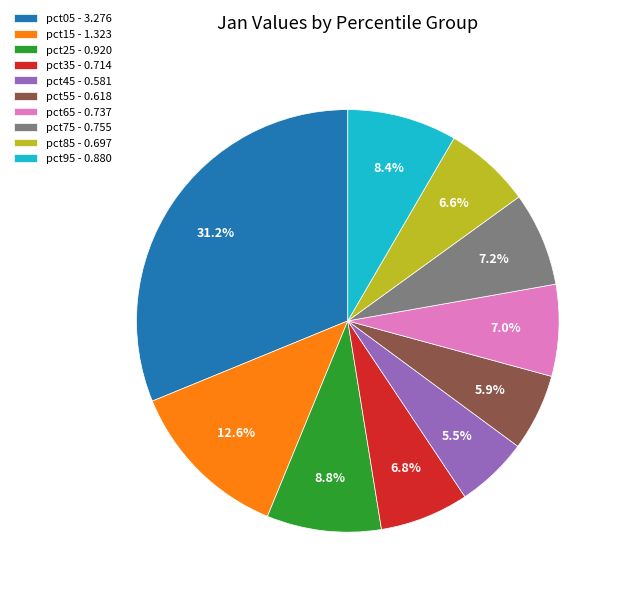

Combined, do pct75 and pct25 account for over 50%?

No